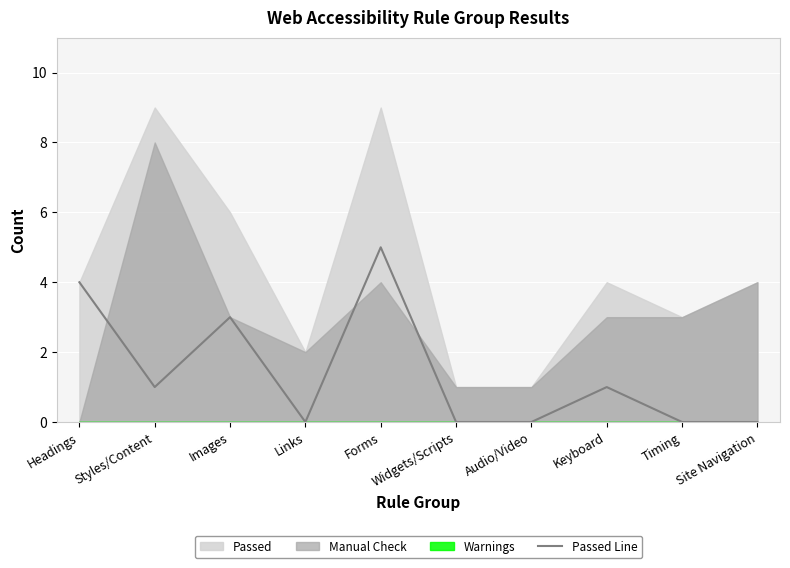

At which category does the chart reach its minimum across all series?

Links